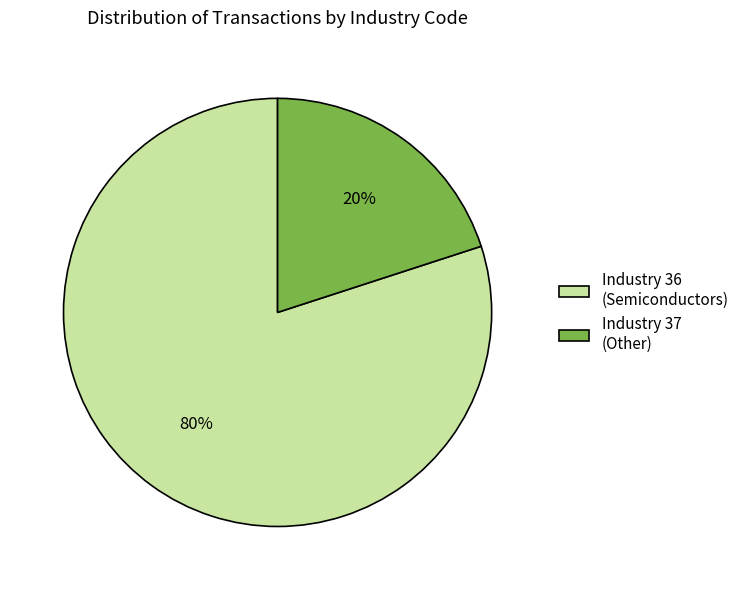

Is the sum of Industry 36 (Semiconductors) and Industry 37 (Other) greater than half?

Yes